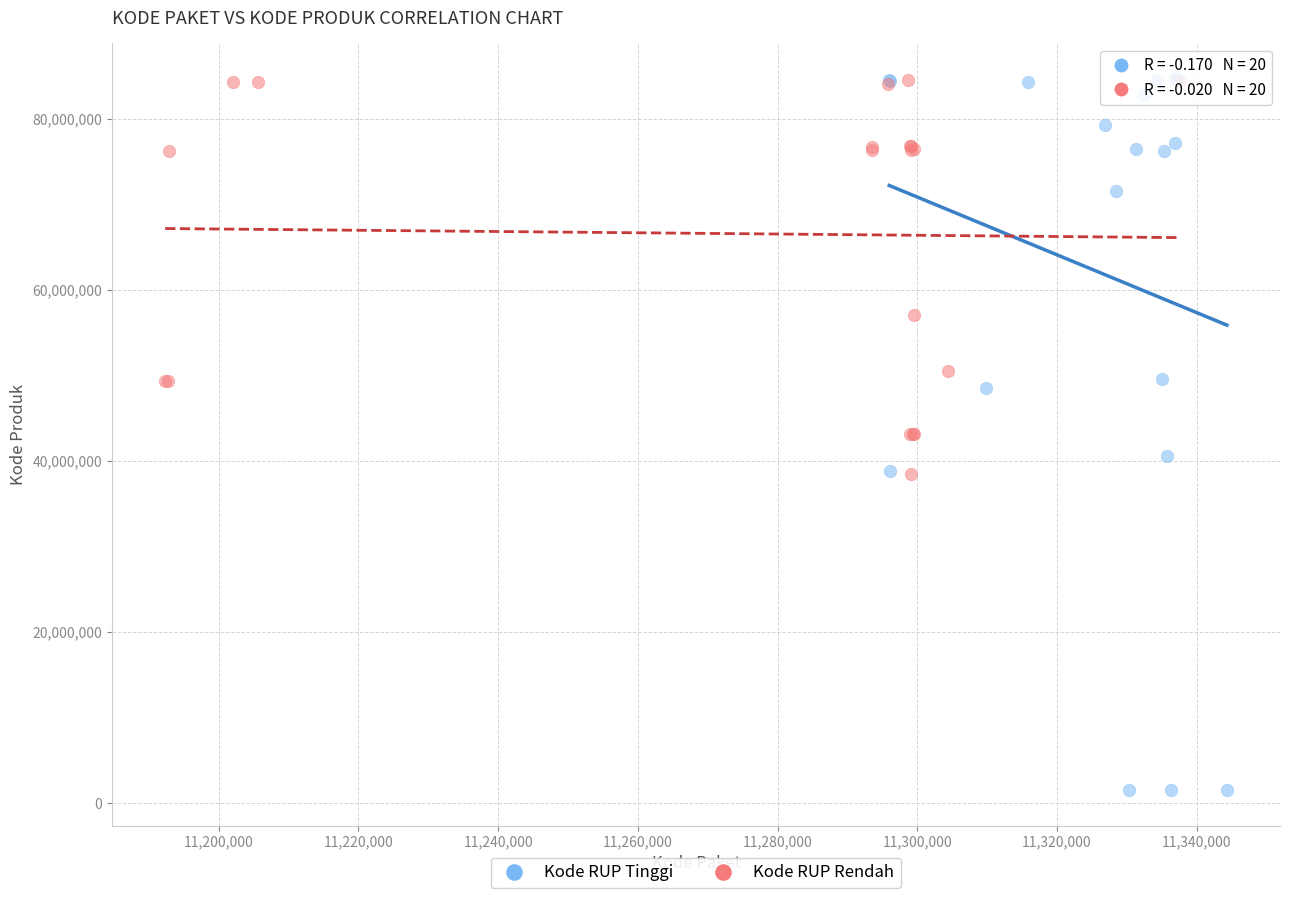

Which series reaches the minimum Y coordinate?

Kode RUP Tinggi